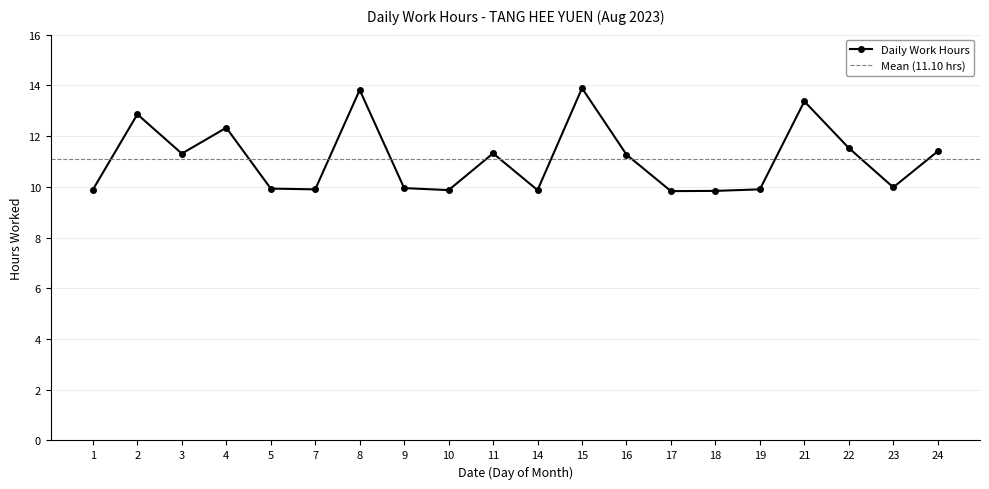

What value does the data have at 19?

9.9